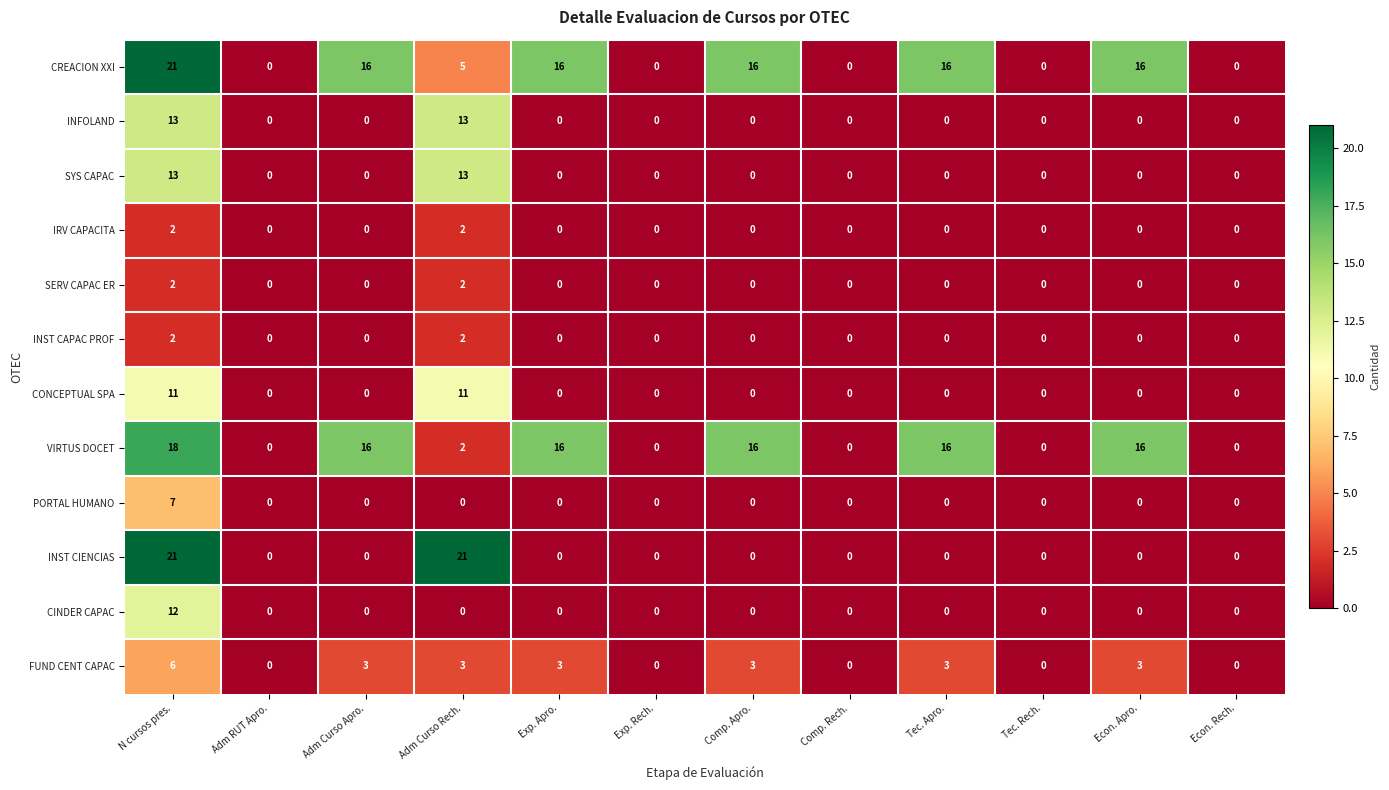

Which series changed the most between N cursos pres. and Tec. Apro.?

INST CIENCIAS